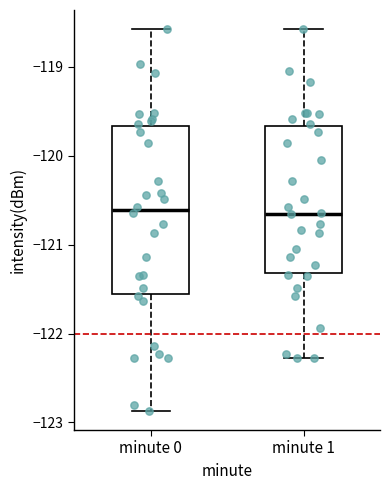

Reading left to right, read every box against the y-axis: the position of its median line, the range the box covers, and the ends of its whiskers. The values are not printed on the chart, so give them approximately, as read against the axis.

minute 0: median -120.6, box -121.6 to -119.7, whiskers -122.9 to -118.6
minute 1: median -120.7, box -121.3 to -119.7, whiskers -122.3 to -118.6